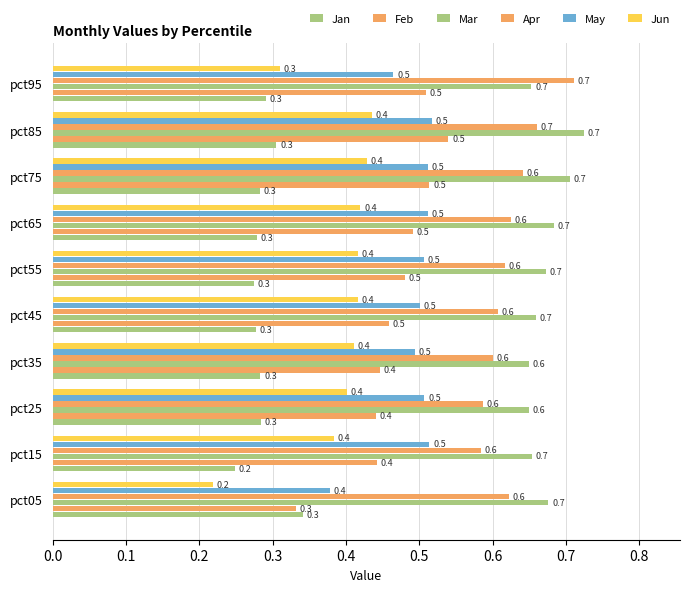

How many distinct data groups are displayed?

6